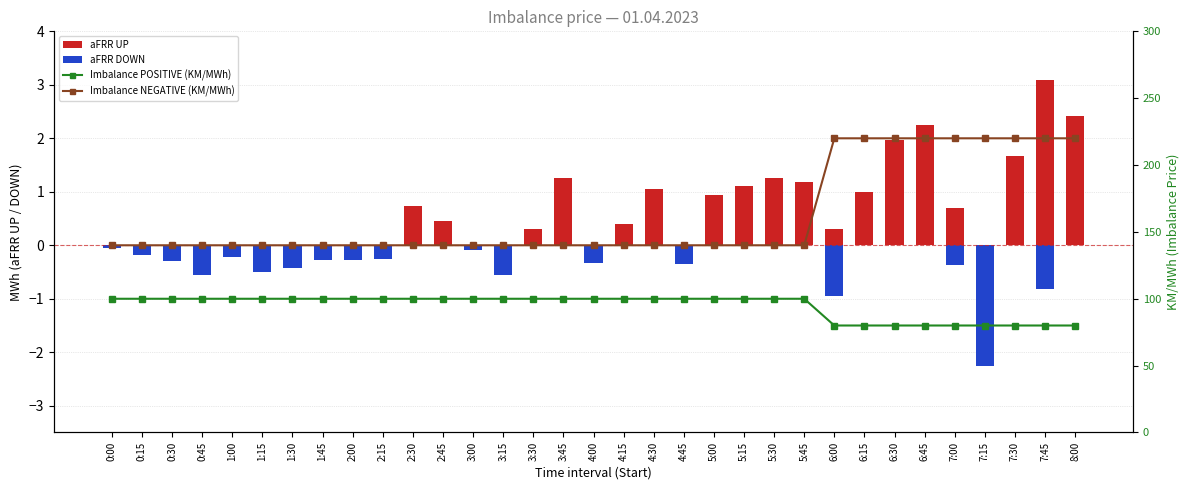

Count the number of data series in this chart.

4